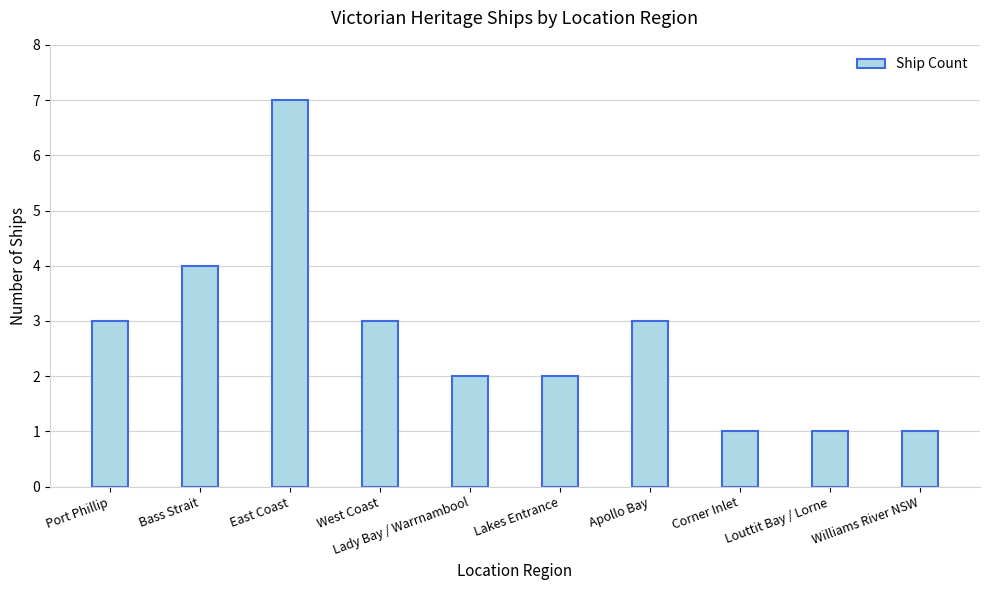

Count the number of categories in the chart.

10